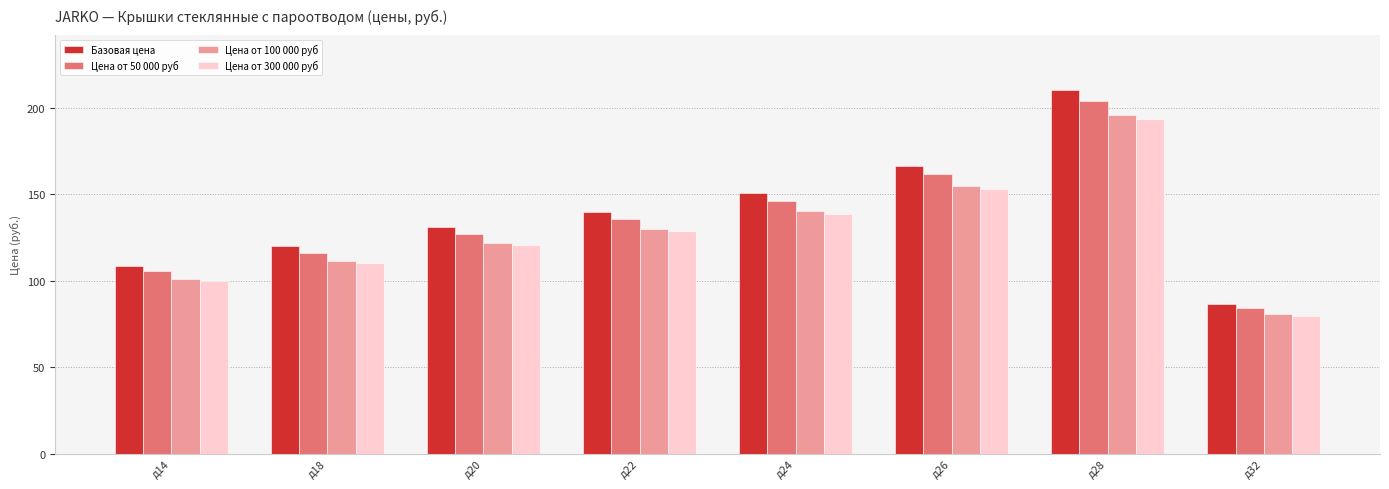

What is the average value of the Цена от 300 000 руб series?

128.0